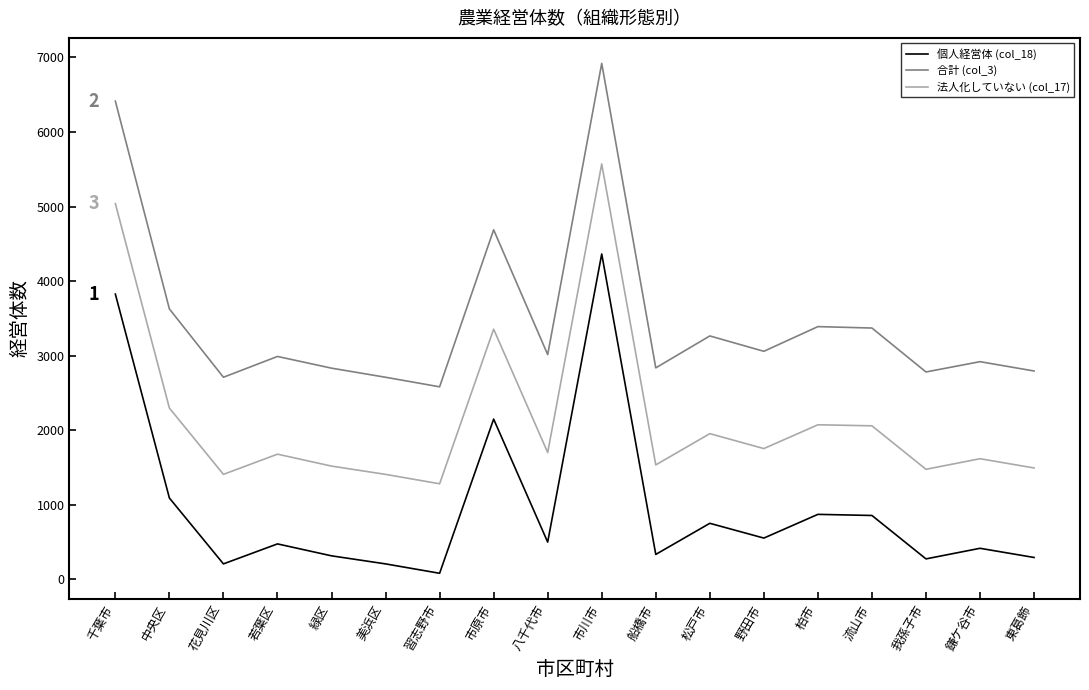

Count the number of categories in the chart.

18